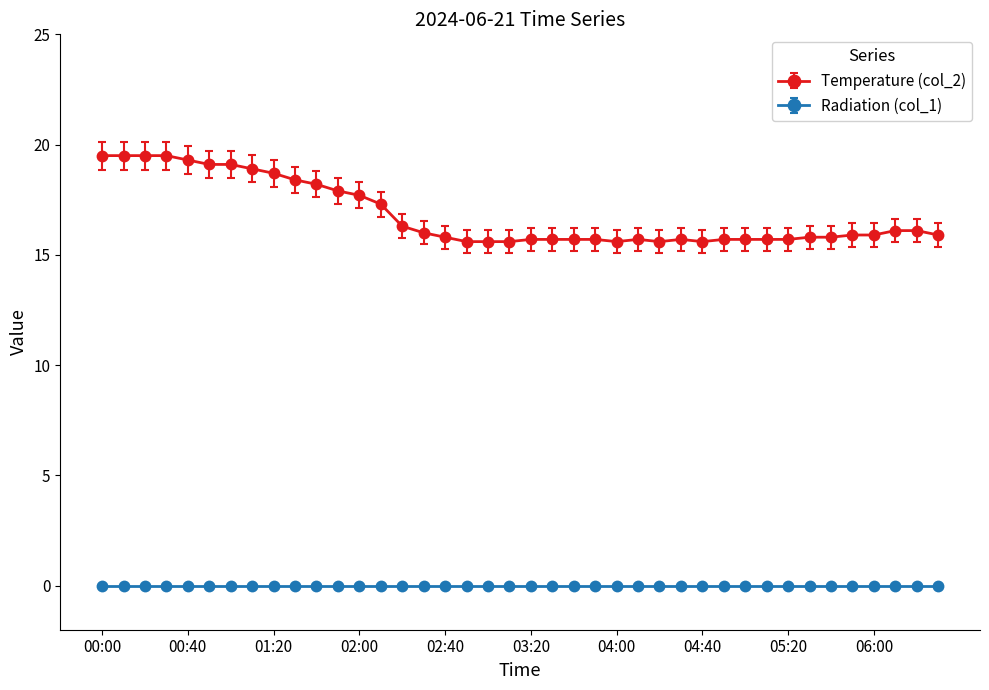

Which series has the largest range (max minus min)?

Temperature (col_2)